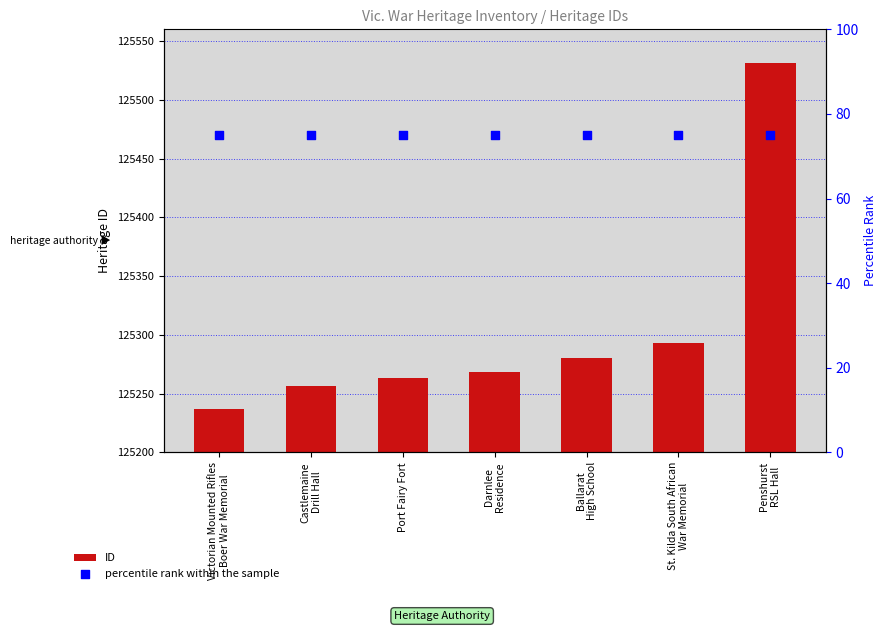

What is the total value across all series at Castlemaine
Drill Hall?

125331